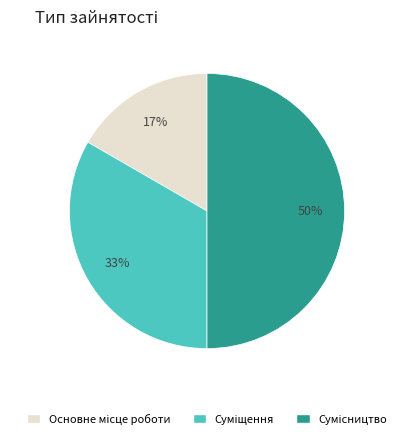

To the nearest percent, what is the difference between the largest and smallest slice percentages?

33%